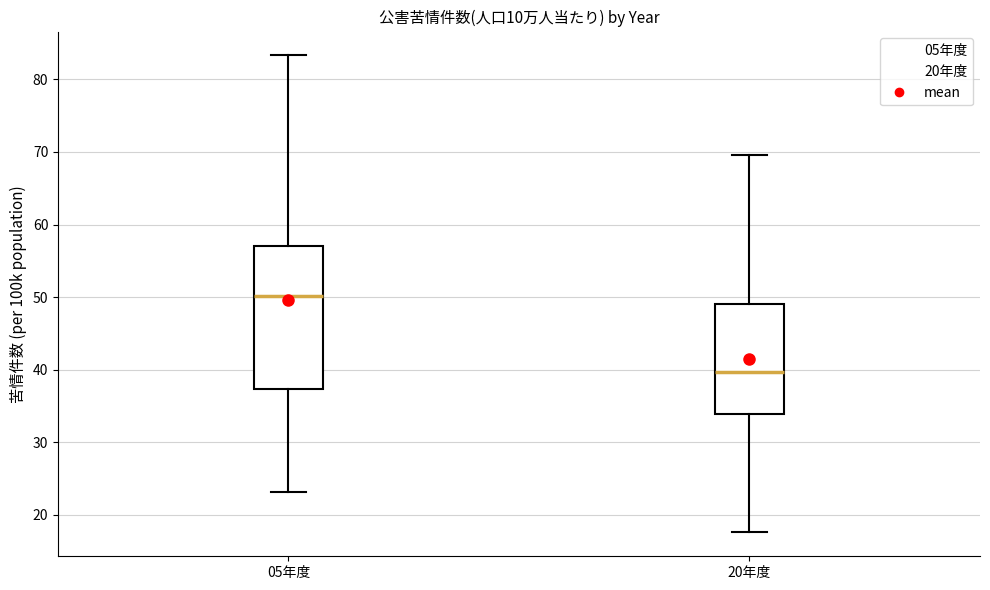

Where does the lower whisker of the box for 05年度 end on the y-axis? The values are not printed on the chart, so give them approximately, as read against the axis.

23